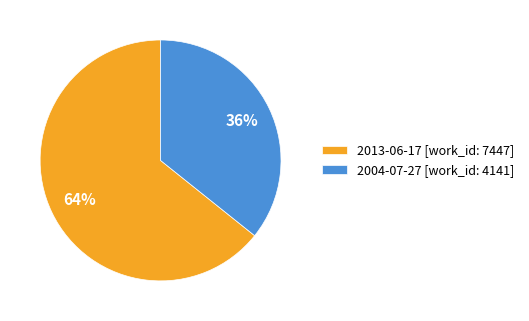

Rank the categories by value from highest to lowest.

2013-06-17 [work_id: 7447], 2004-07-27 [work_id: 4141]